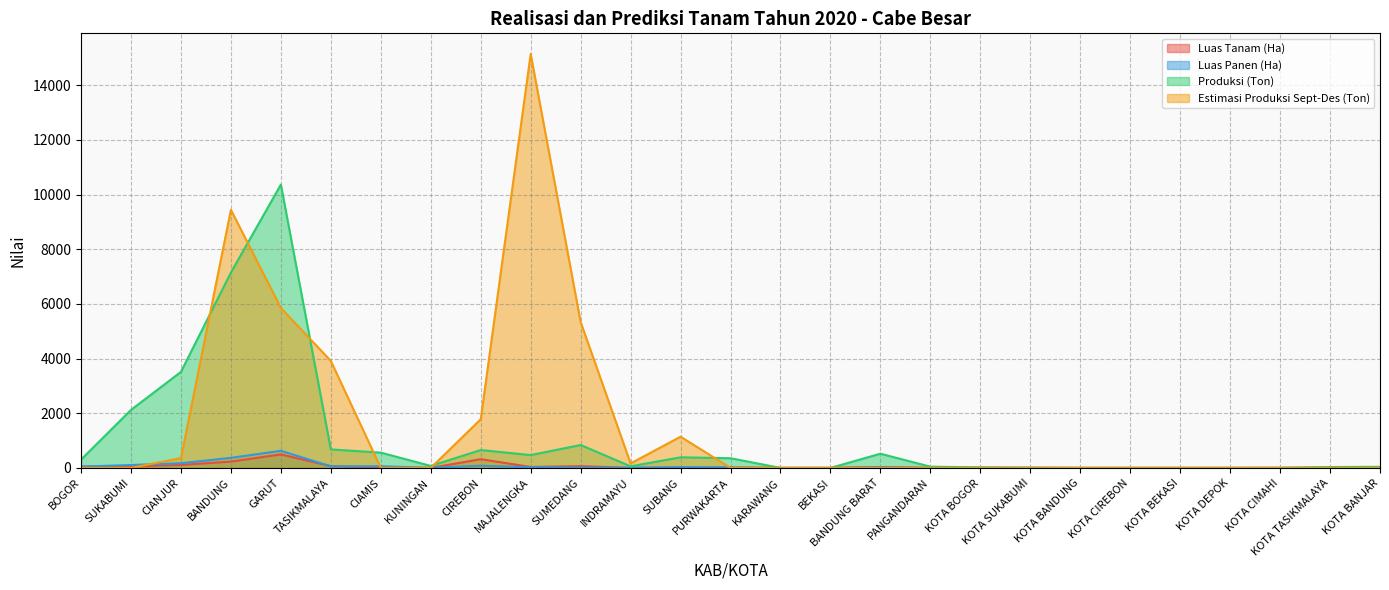

The value of Luas Tanam (Ha) at GARUT is 748.7. True or false?

False